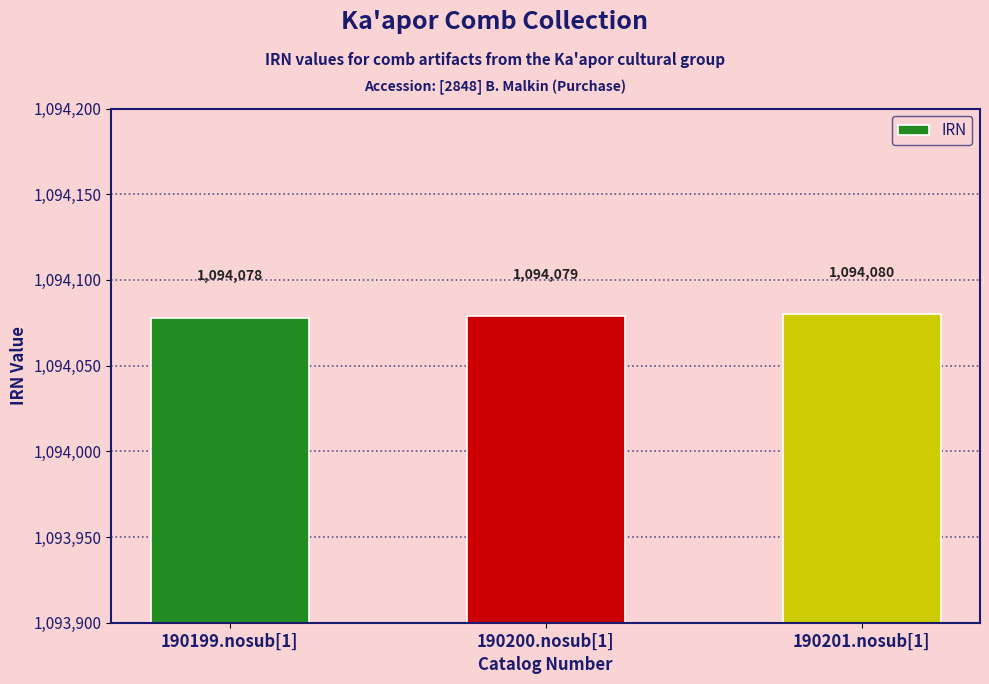

What position from the right is 190200.nosub[1]?

2